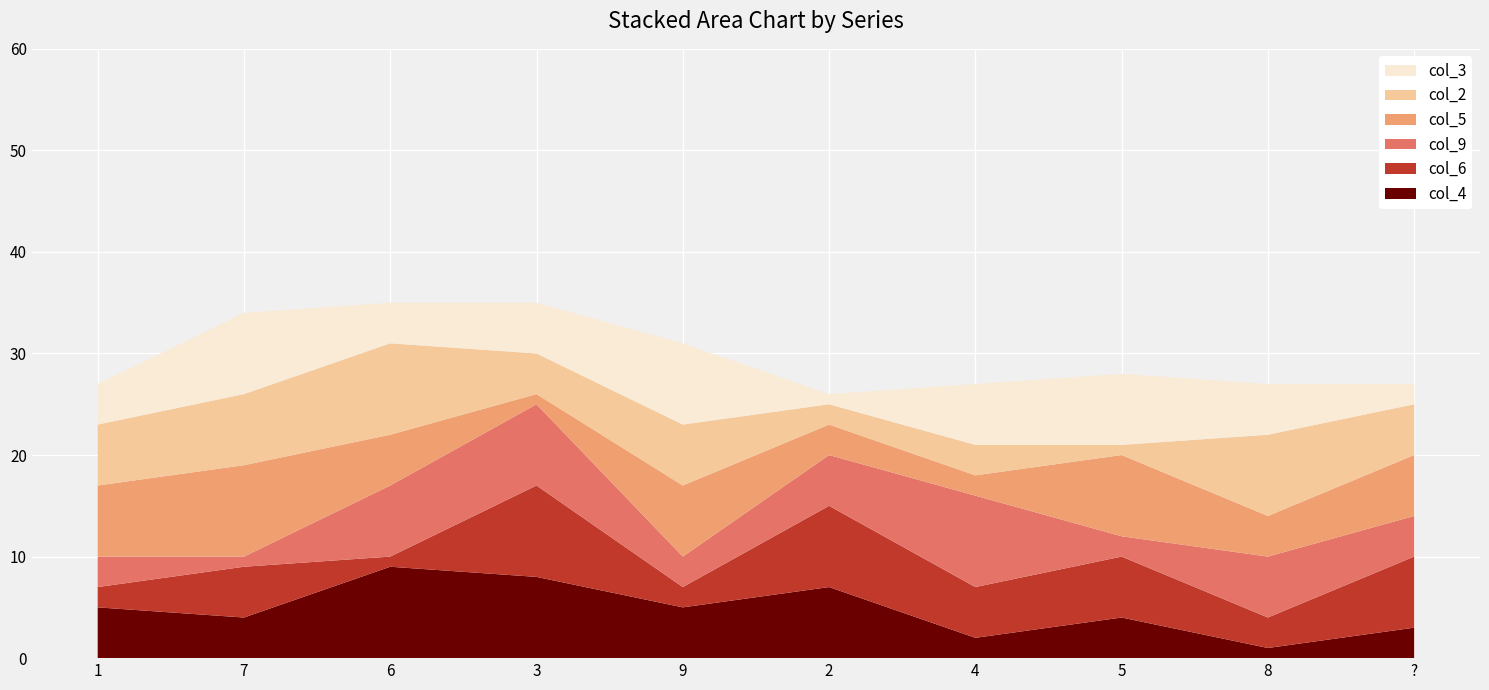

Reading right to left, extract all data points from this chart.

col_4: ?=3	8=1	5=4	4=2	2=7	9=5	3=8	6=9	7=4	1=5
col_6: ?=7	8=3	5=6	4=5	2=8	9=2	3=9	6=1	7=5	1=2
col_9: ?=4	8=6	5=2	4=9	2=5	9=3	3=8	6=7	7=1	1=3
col_5: ?=6	8=4	5=8	4=2	2=3	9=7	3=1	6=5	7=9	1=7
col_2: ?=5	8=8	5=1	4=3	2=2	9=6	3=4	6=9	7=7	1=6
col_3: ?=2	8=5	5=7	4=6	2=1	9=8	3=5	6=4	7=8	1=4